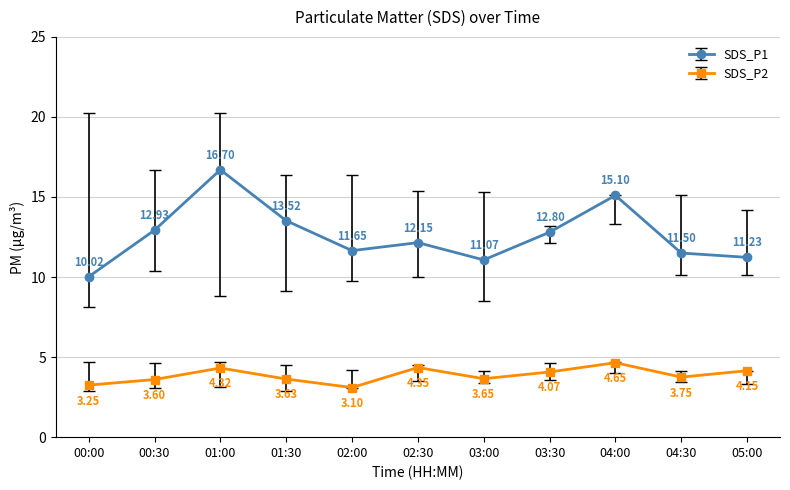

True or false: SDS_P1 and SDS_P2 cross at least once.

False